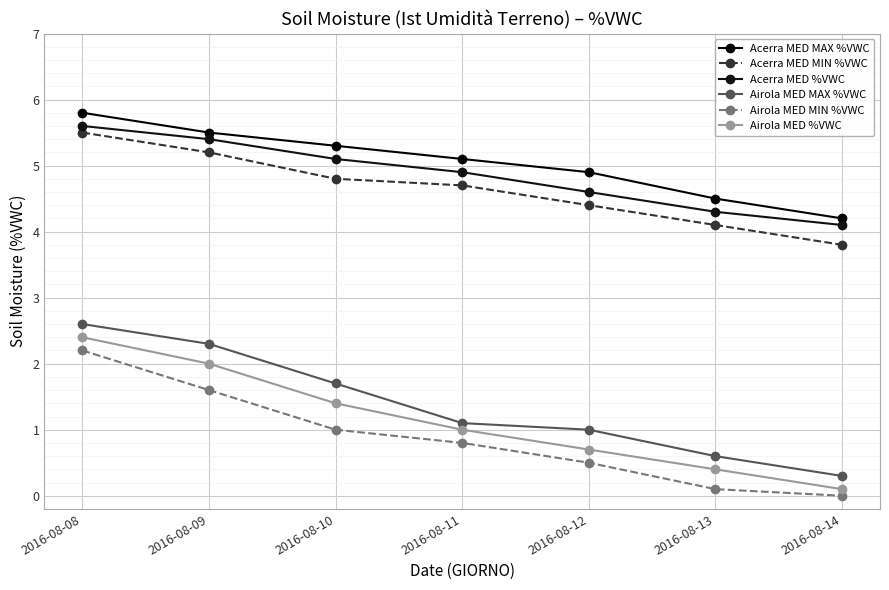

At which category does the chart reach its peak across all series?

2016-08-08